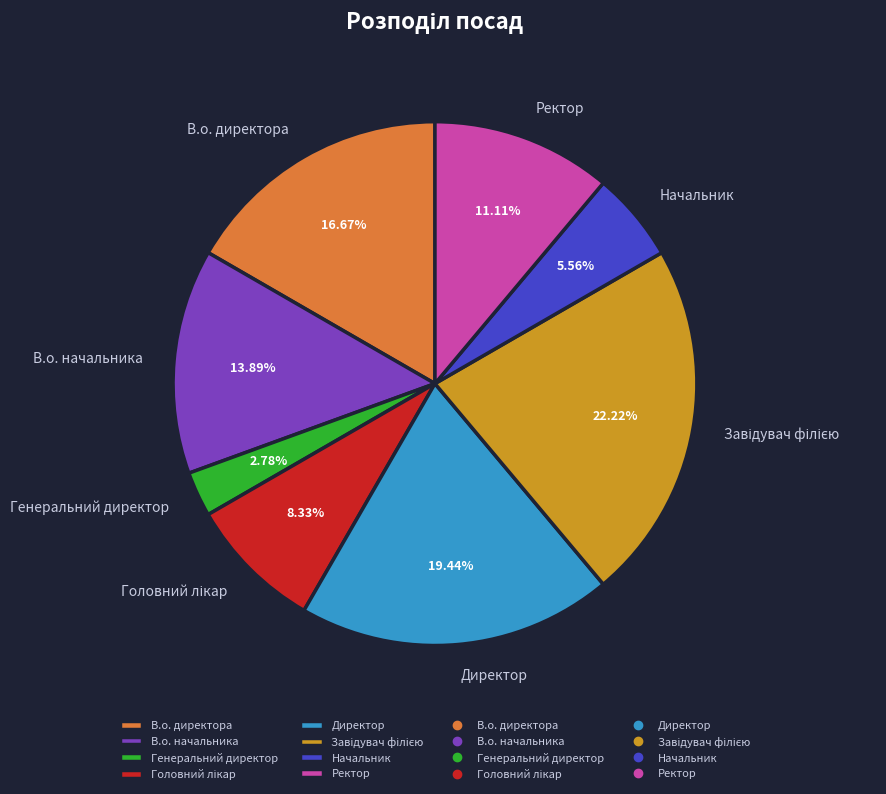

Between В.о. директора and Начальник, which is larger?

В.о. директора